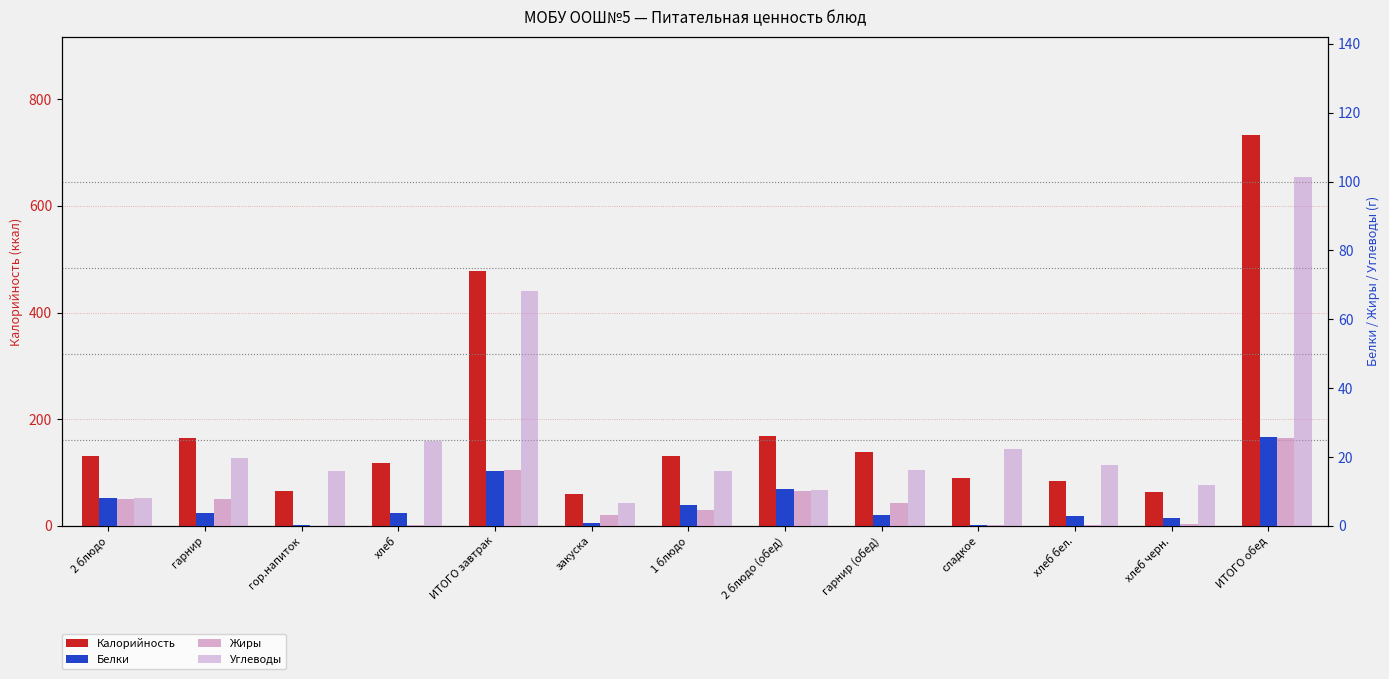

How many values in the Белки series are below 3?

5